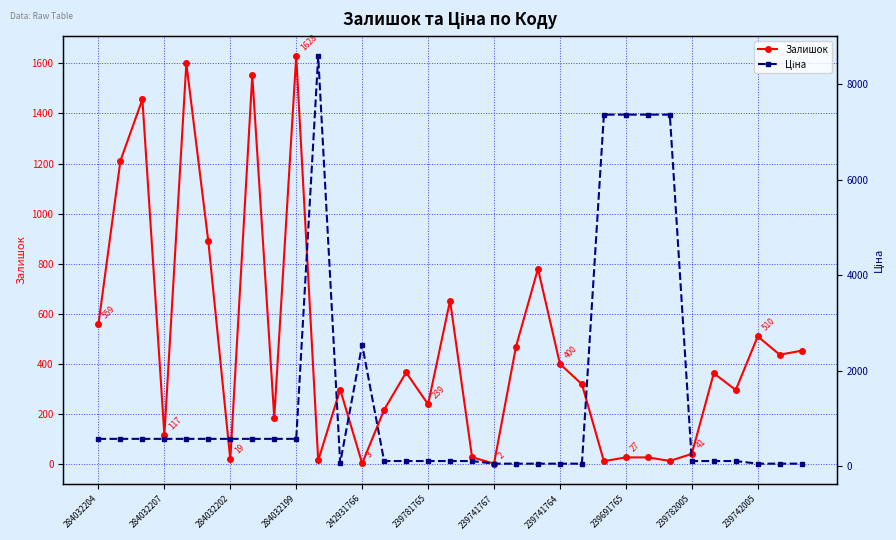

What are all the series names shown in the legend?

Залишок, Ціна